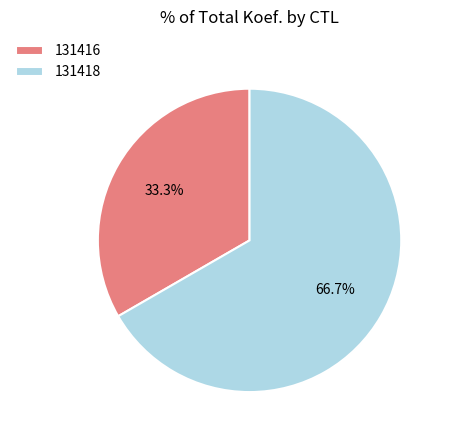

Count the number of slices in the pie.

2